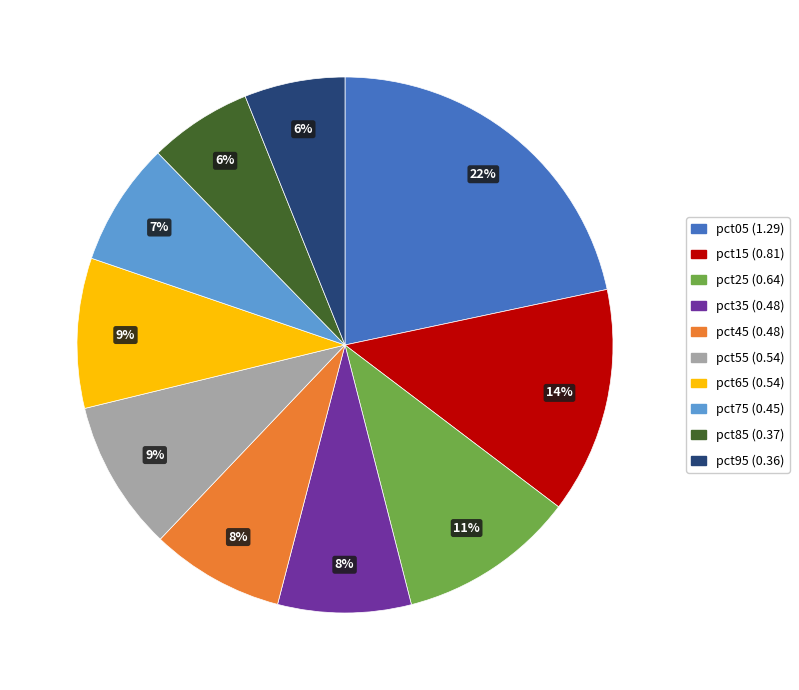

Between pct25 and pct85, which is larger?

pct25